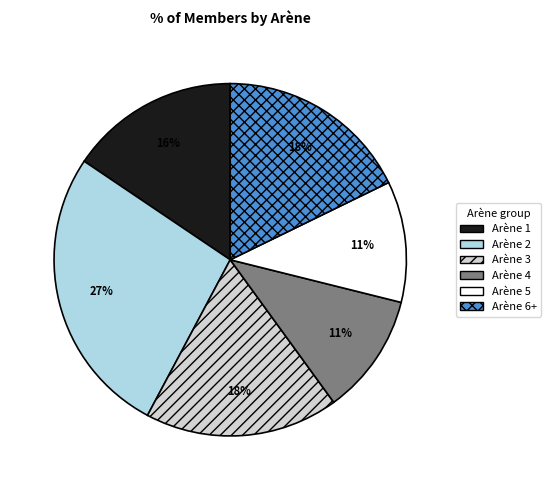

To the nearest percent, what portion does Arène 2 represent?

27%